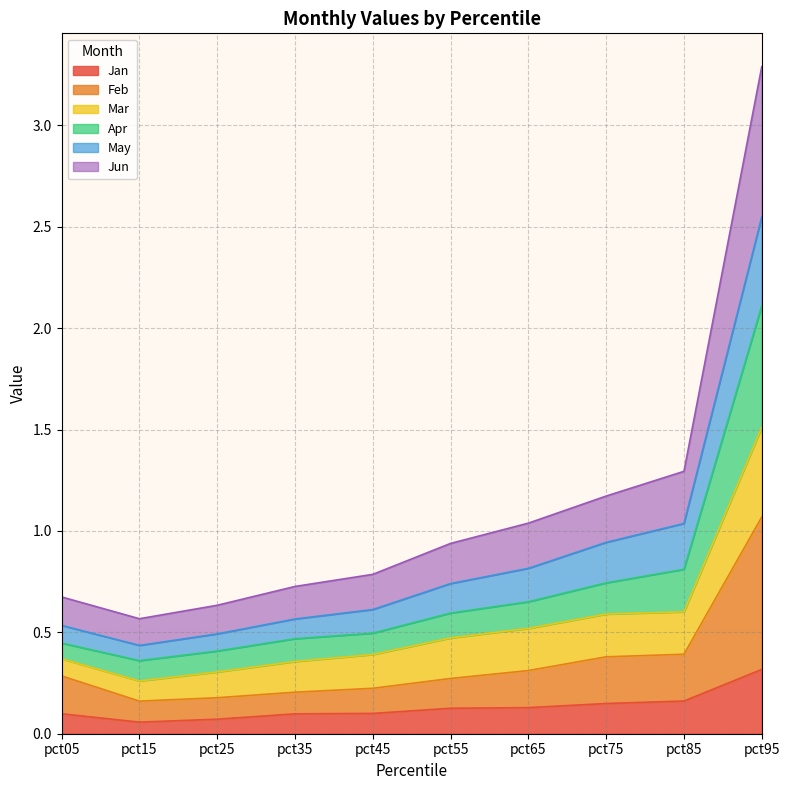

At which category is the sum across all series the highest?

pct95